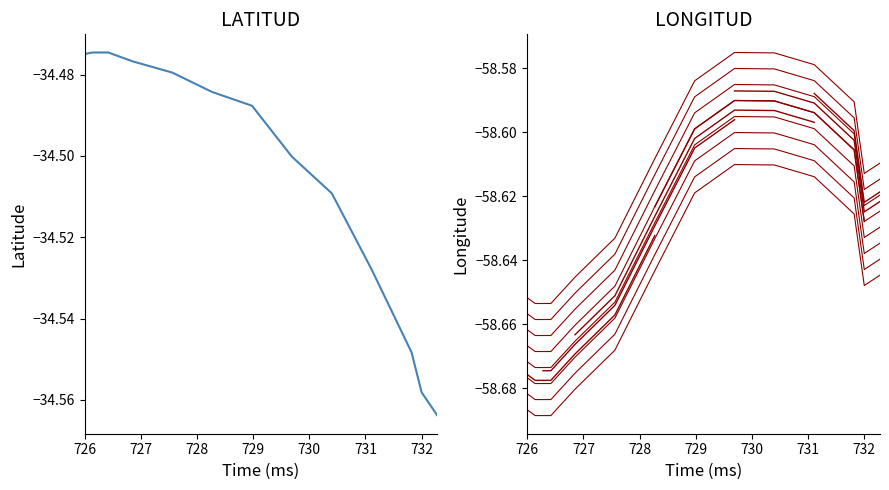

The value of LONGITUD at 06:13 is -58.6. True or false?

True